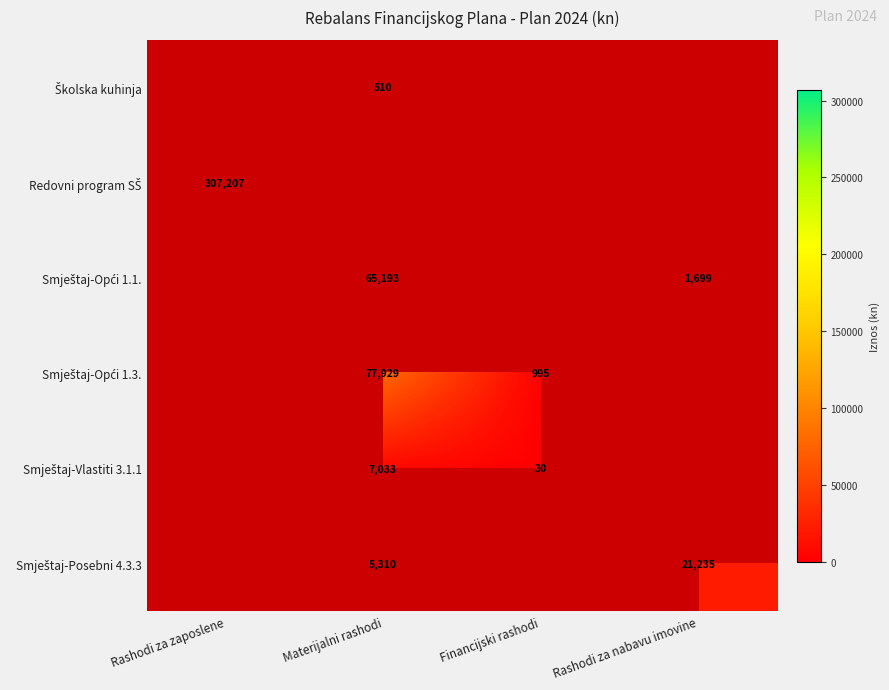

The value of Smještaj-Posebni 4.3.3 at Materijalni rashodi is 2678.9. True or false?

False